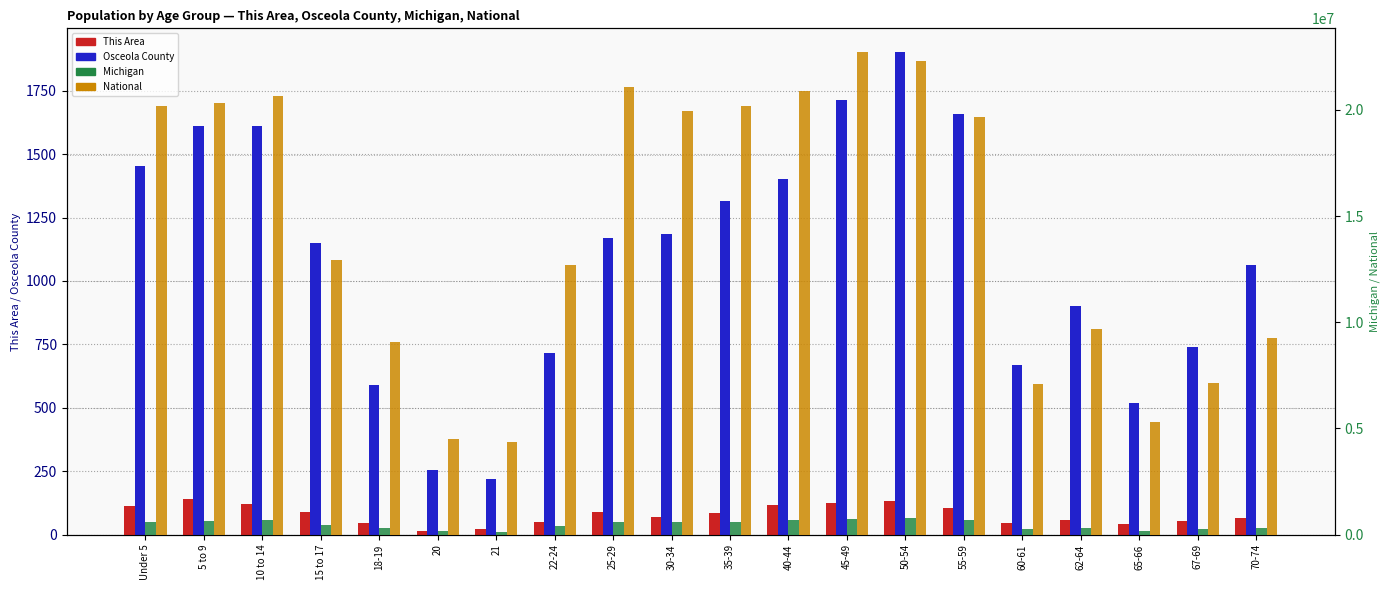

The value of National at 70-74 is 6035948. True or false?

False